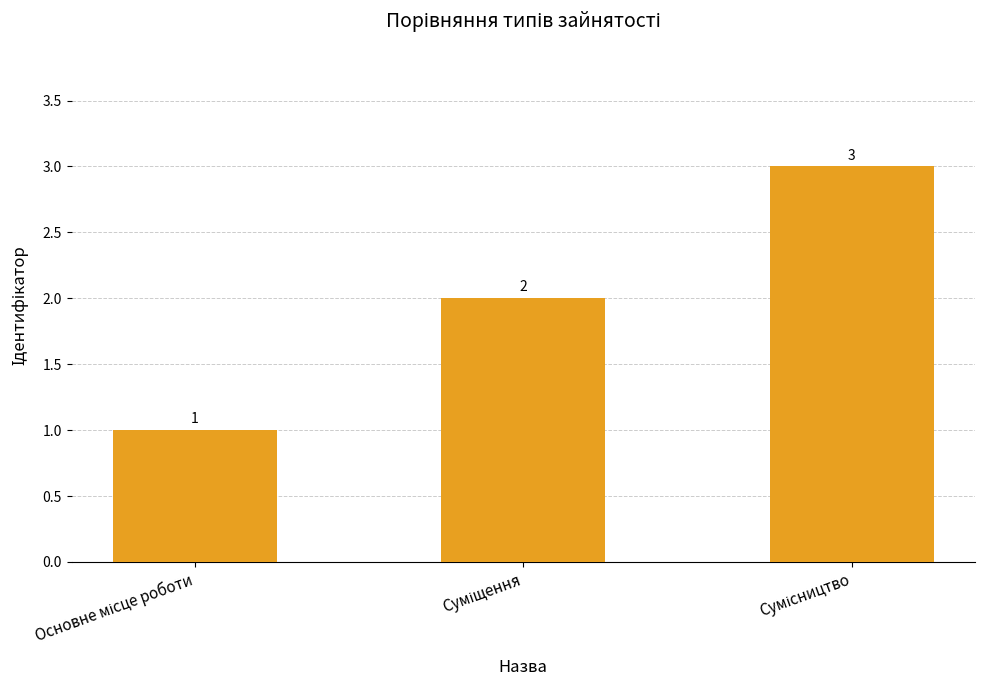

What is the value of the 1st bar from the left?

1